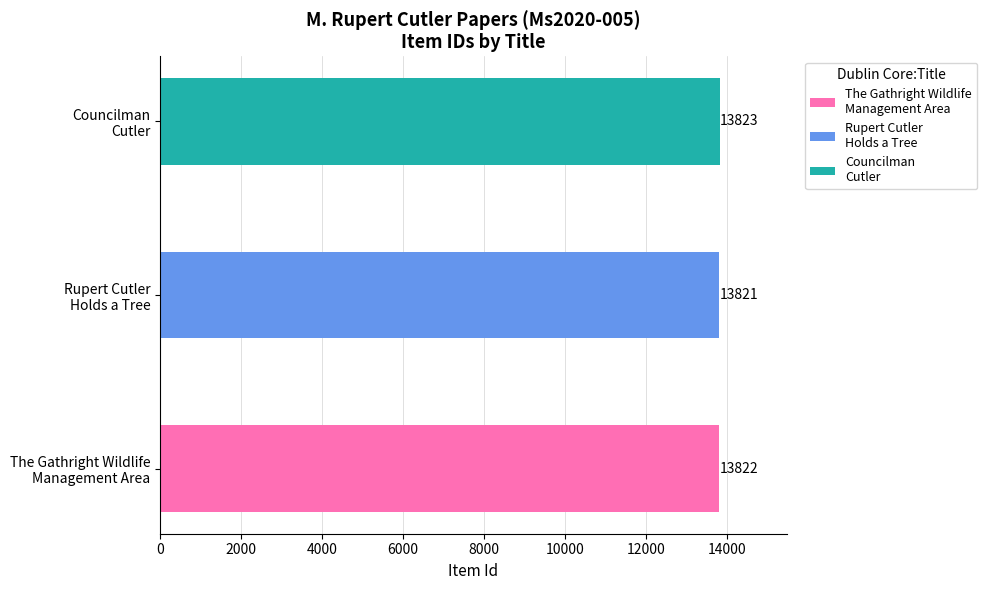

What is the label of the 2nd bar from the right?

Rupert Cutler
Holds a Tree